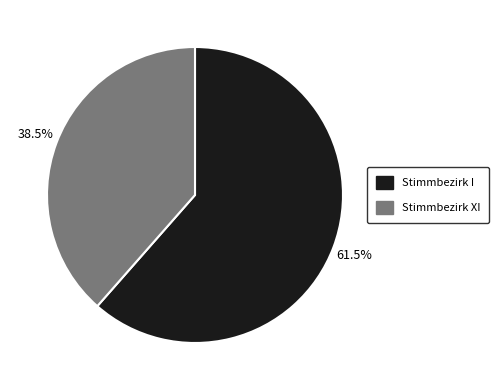

Count the number of slices in the pie.

2